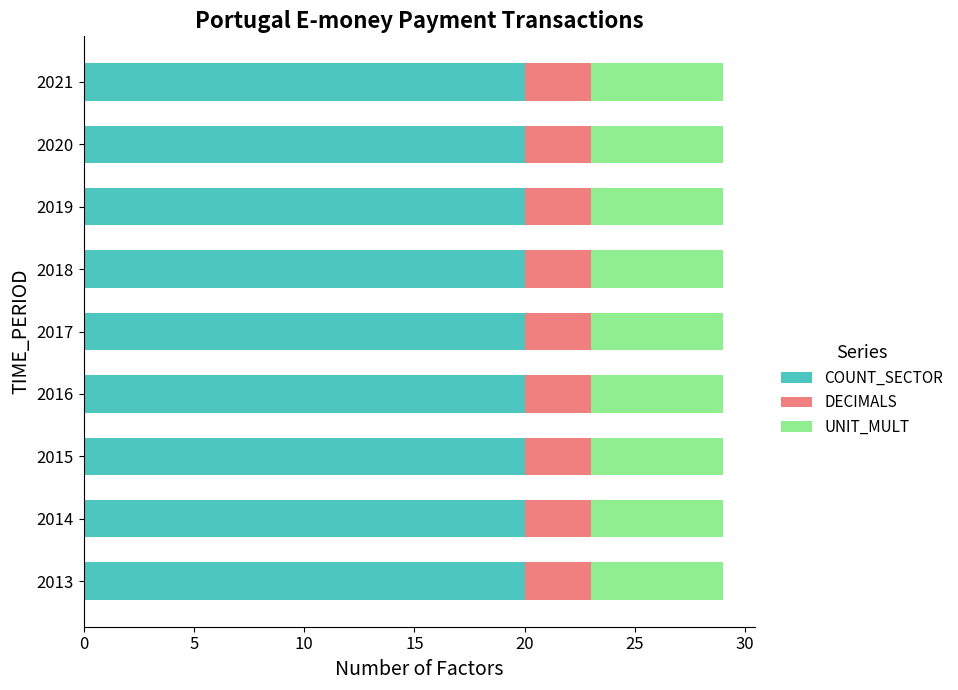

What is the minimum value for COUNT_SECTOR?

20